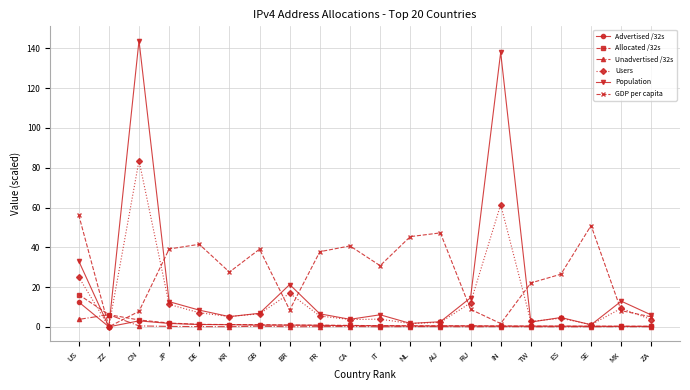

What is the total value across all series at CA?

49.5